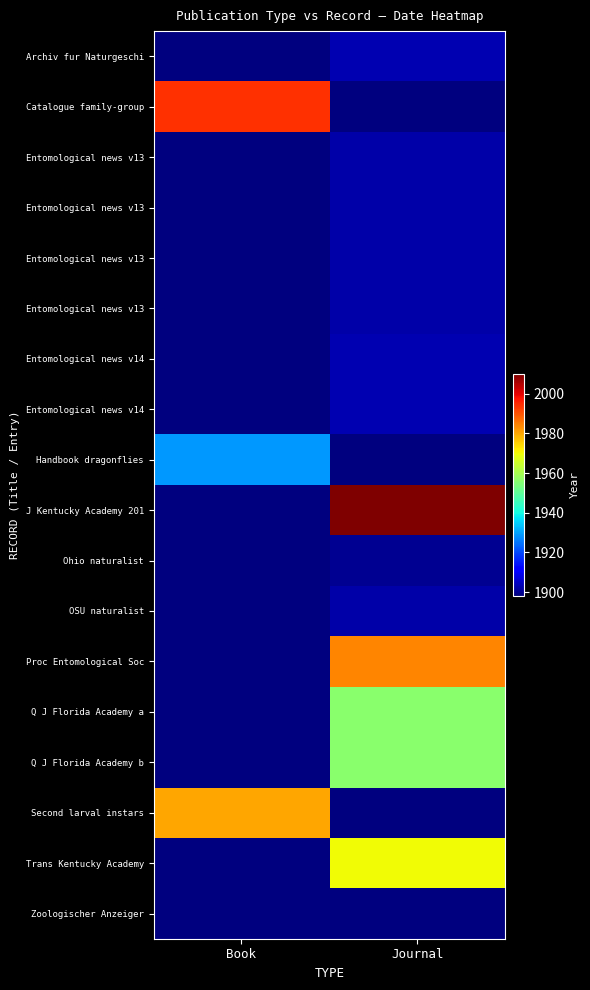

Which has a higher value, Journal or Book?

Journal